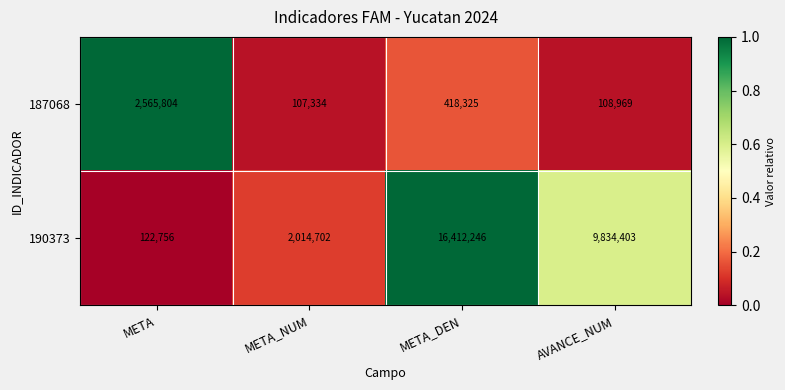

Which series changed the most between META_DEN and AVANCE_NUM?

190373